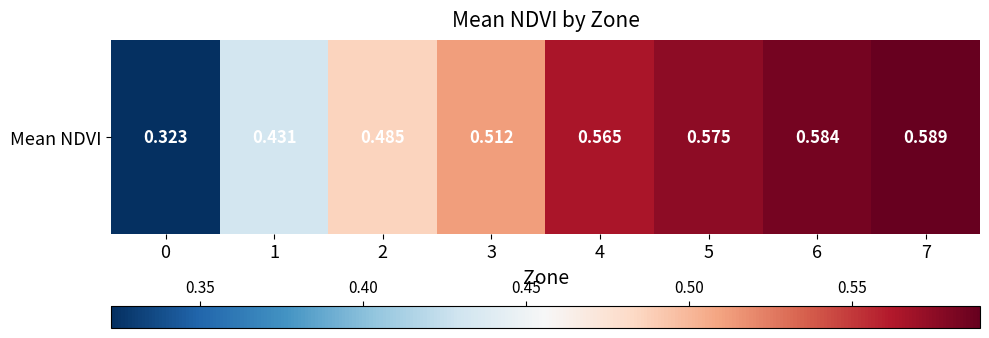

What is the minimum value shown in the chart?

0.3